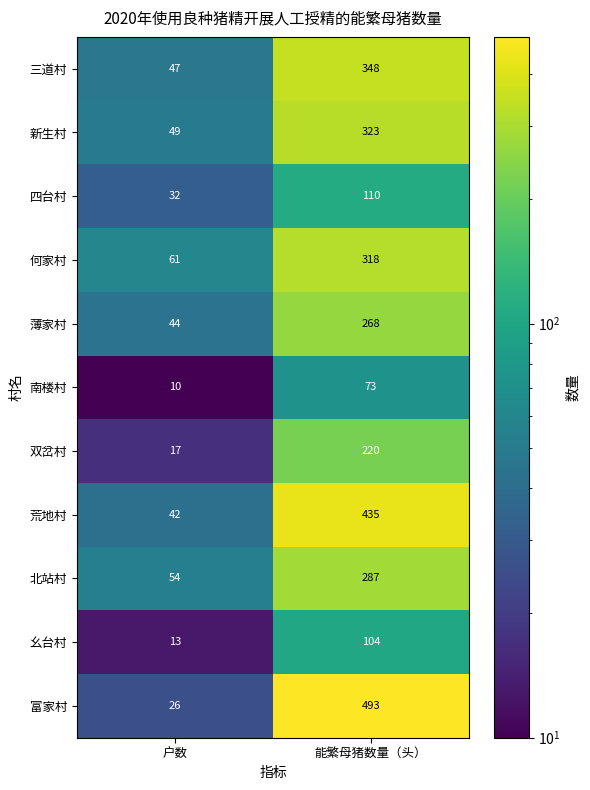

Read the 薄家村 value at 能繁母猪数量（头）.

268